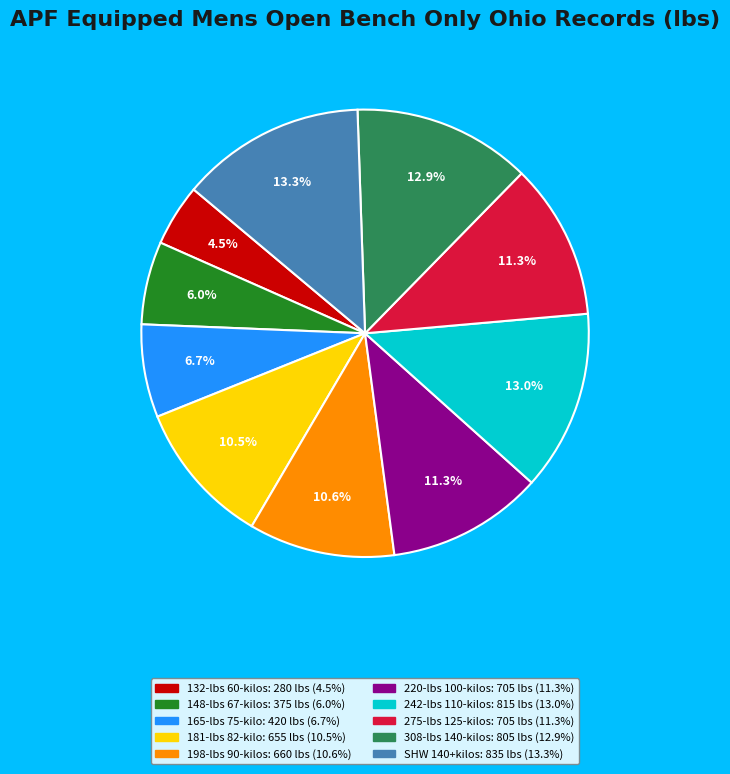

Which category has the smallest portion of the pie?

132-lbs 60-kilos